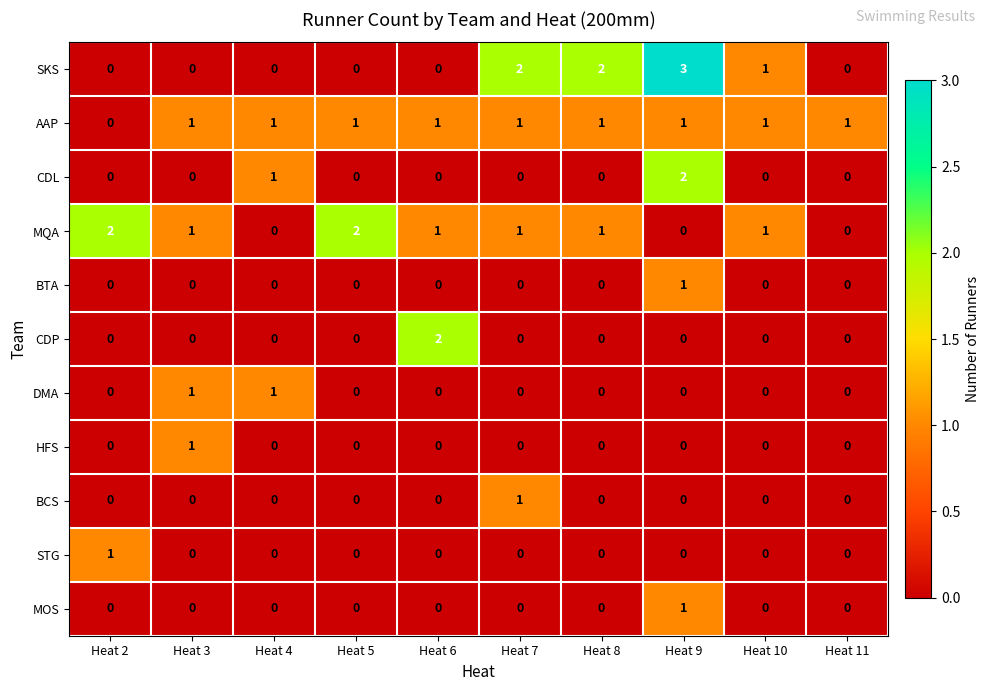

At which label does BCS reach its peak?

Heat 7